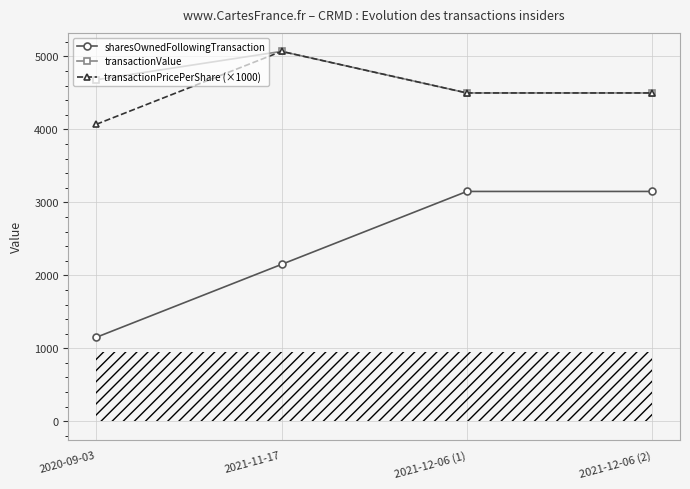

What is the label of the 2nd point from the right?

2021-12-06 (1)